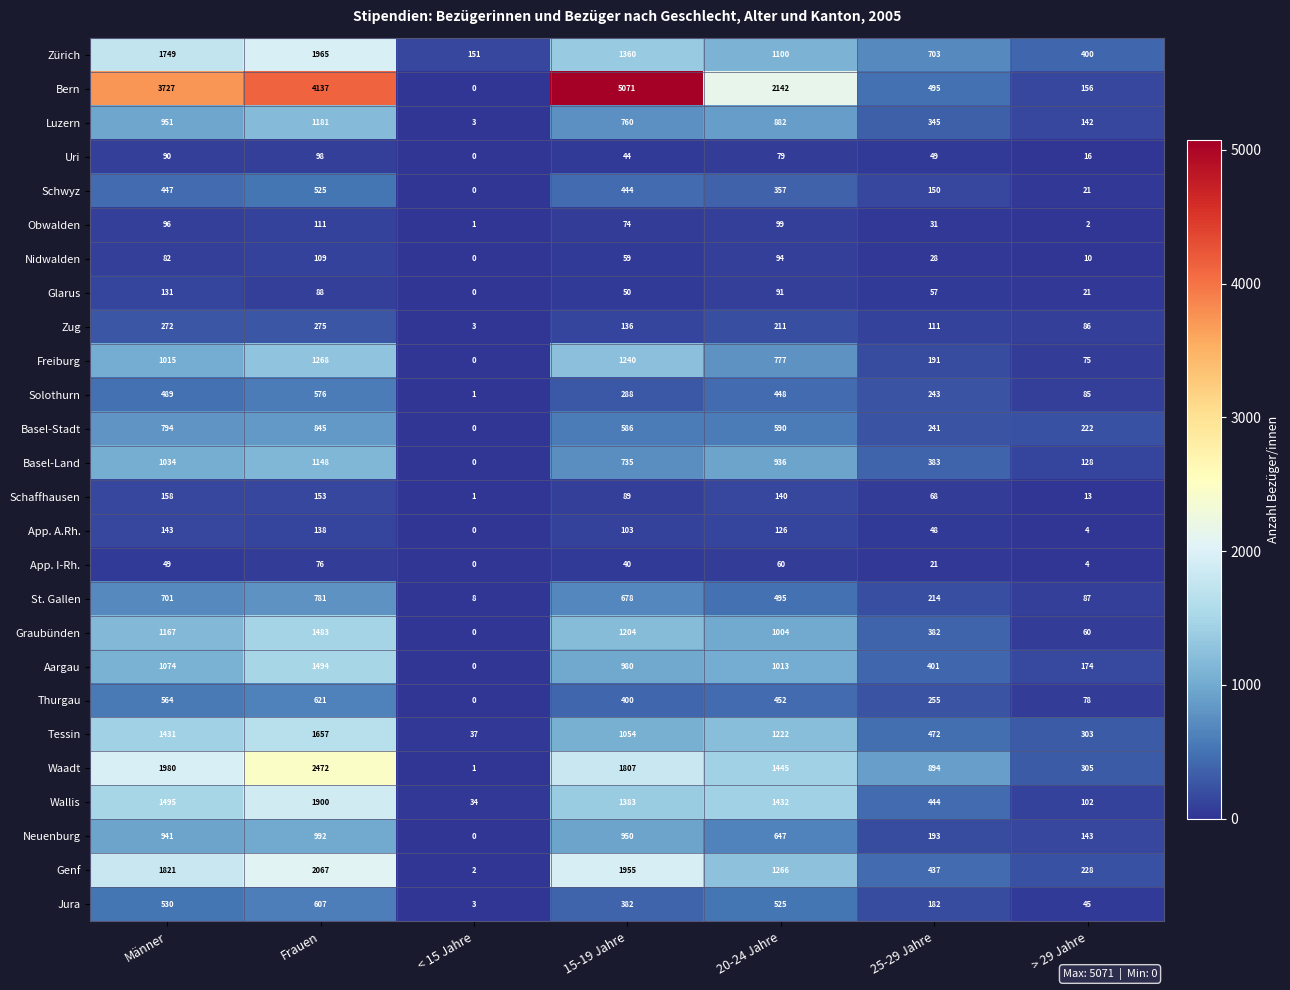

The St. Gallen series shows 364 at Frauen. True or false?

False